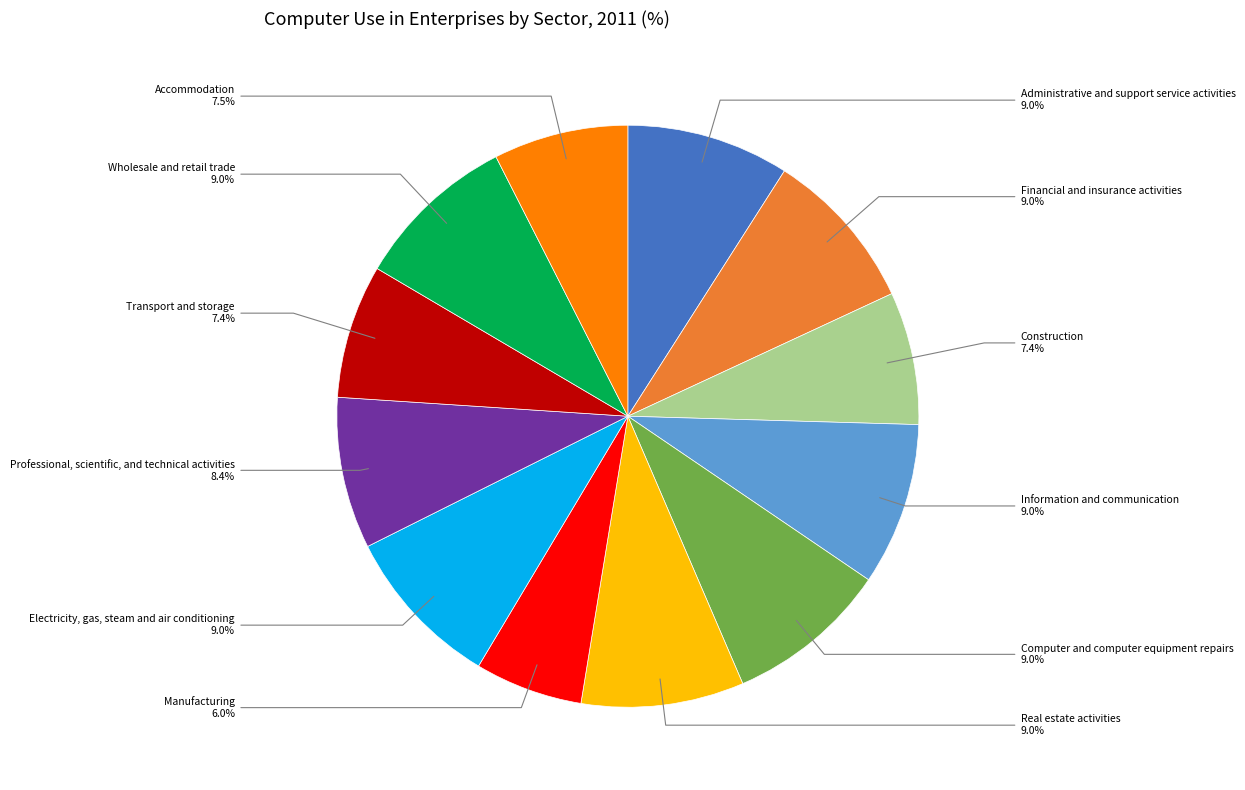

To the nearest percent, what is the difference between the largest and smallest slice percentages?

3%